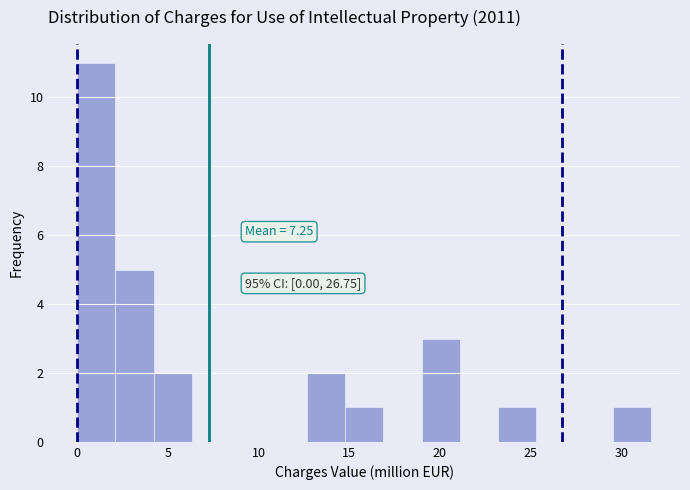

Over which range of the x-axis is the bar tallest?

0.0 to 2.0